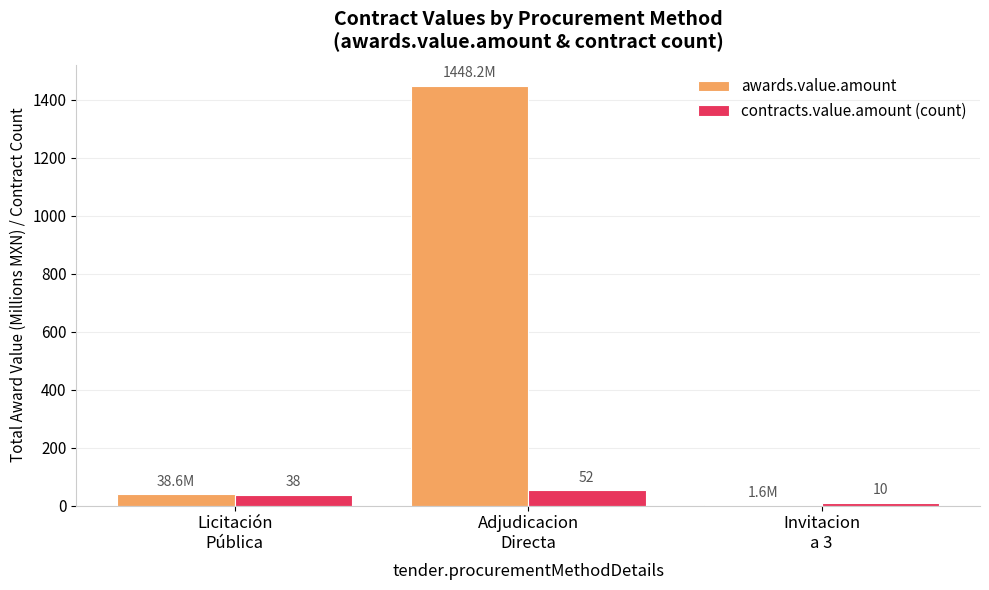

Which category has the highest value in the contracts.value.amount (count) series?

Adjudicacion
Directa